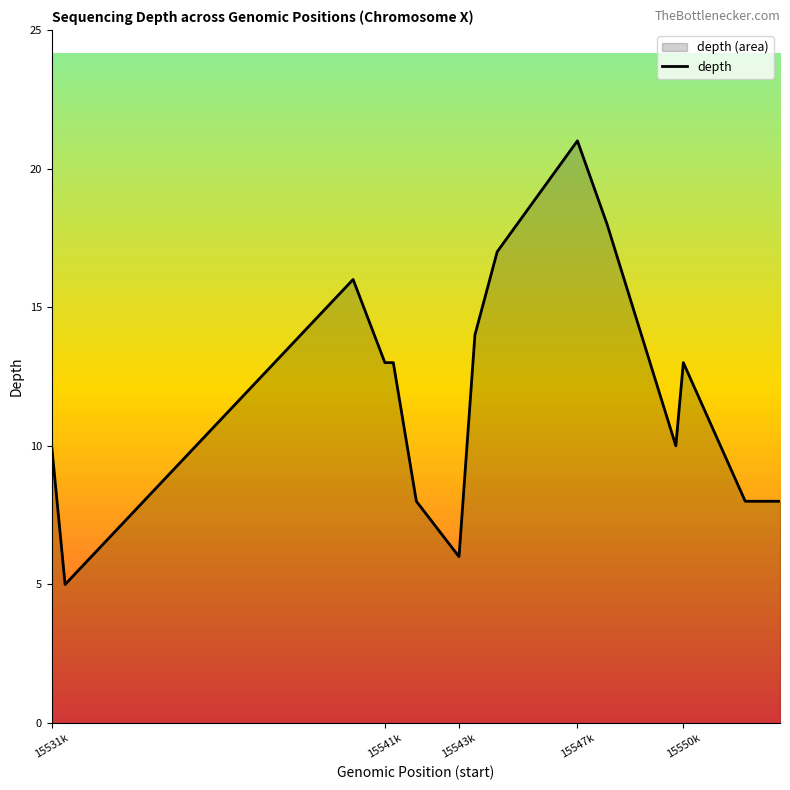

The value at 15550k is 13. True or false?

True